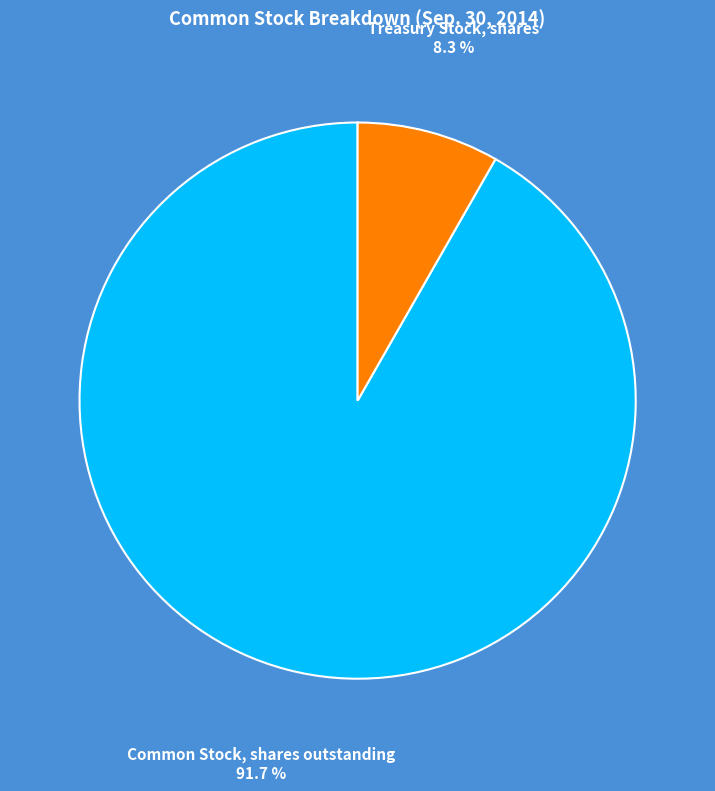

How many segments does this pie chart have?

2